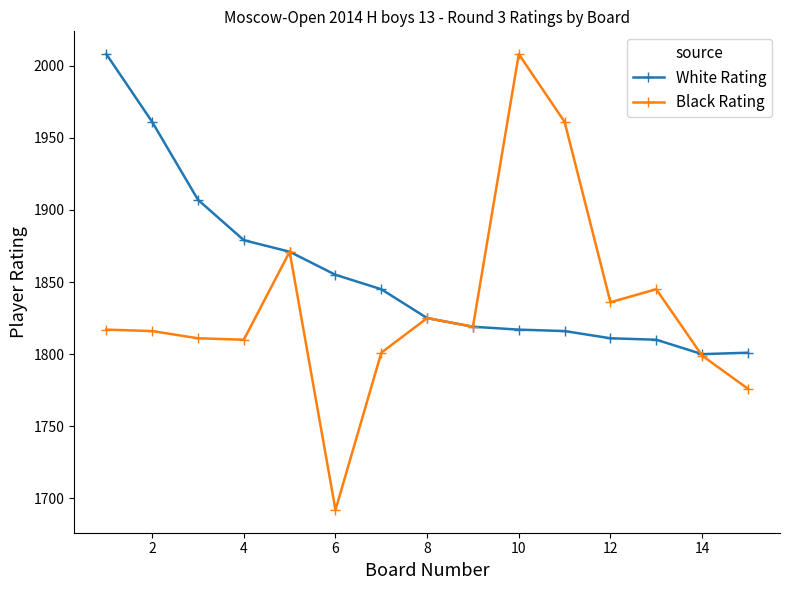

Is this an area chart (filled region under the line)?

No